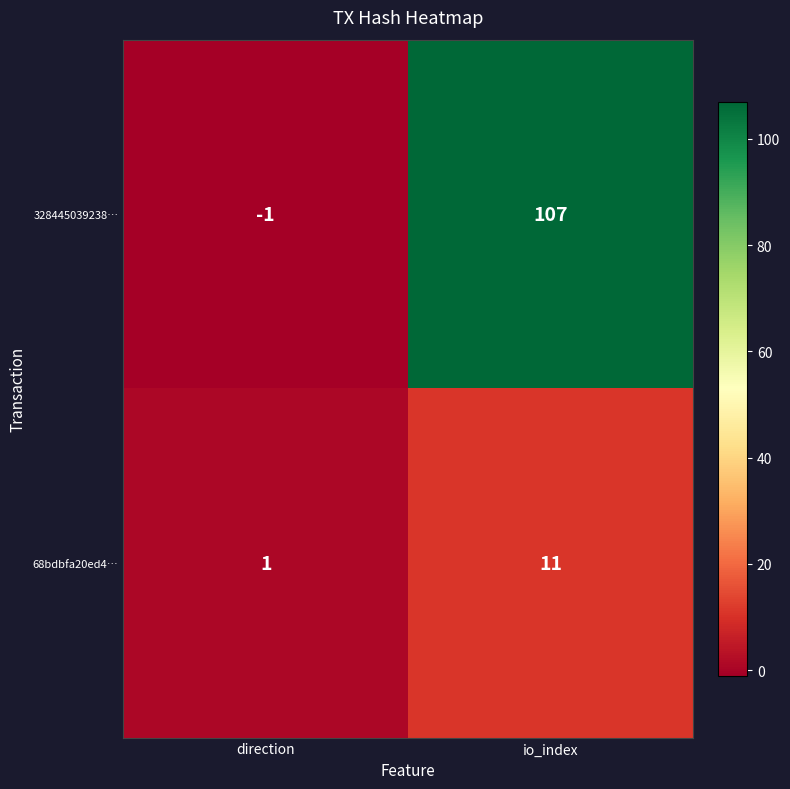

At direction, list the series in order from smallest to largest.

328445039238…, 68bdbfa20ed4…